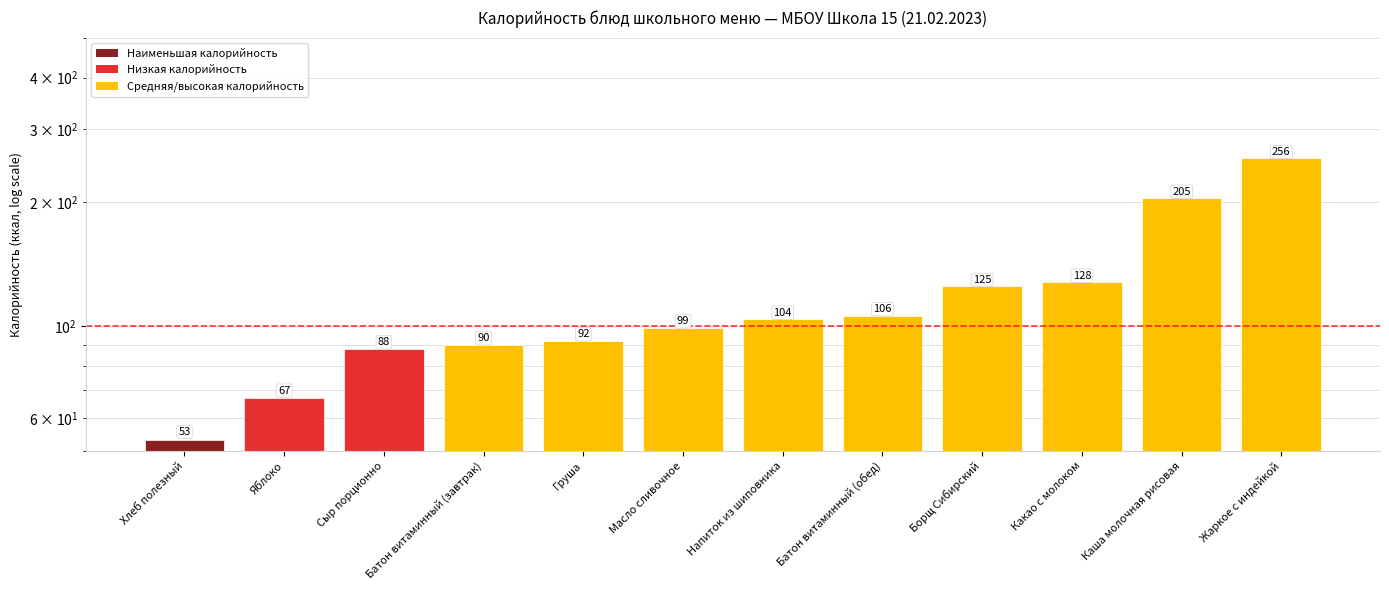

What is the label of the 2nd bar from the right?

Каша молочная рисовая